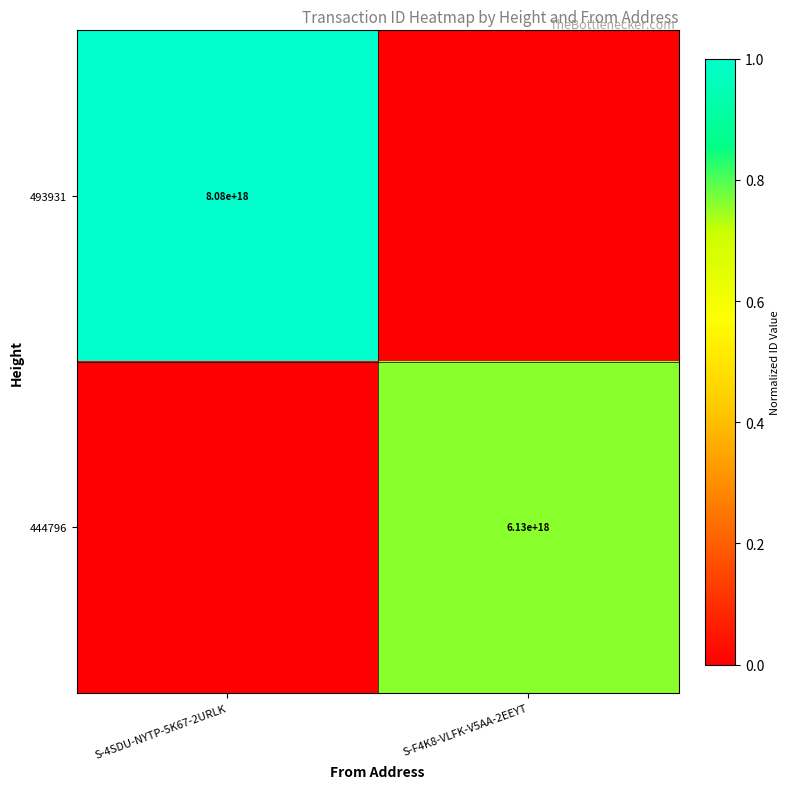

The value of 444796 at S-F4K8-VLFK-V5AA-2EEYT is 6130000000000000000. True or false?

True